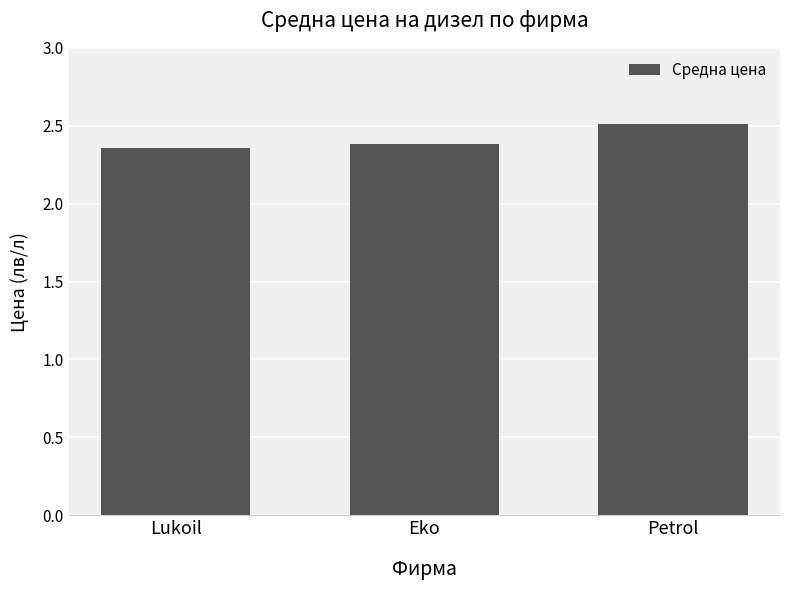

What is the sum of all values?

7.3